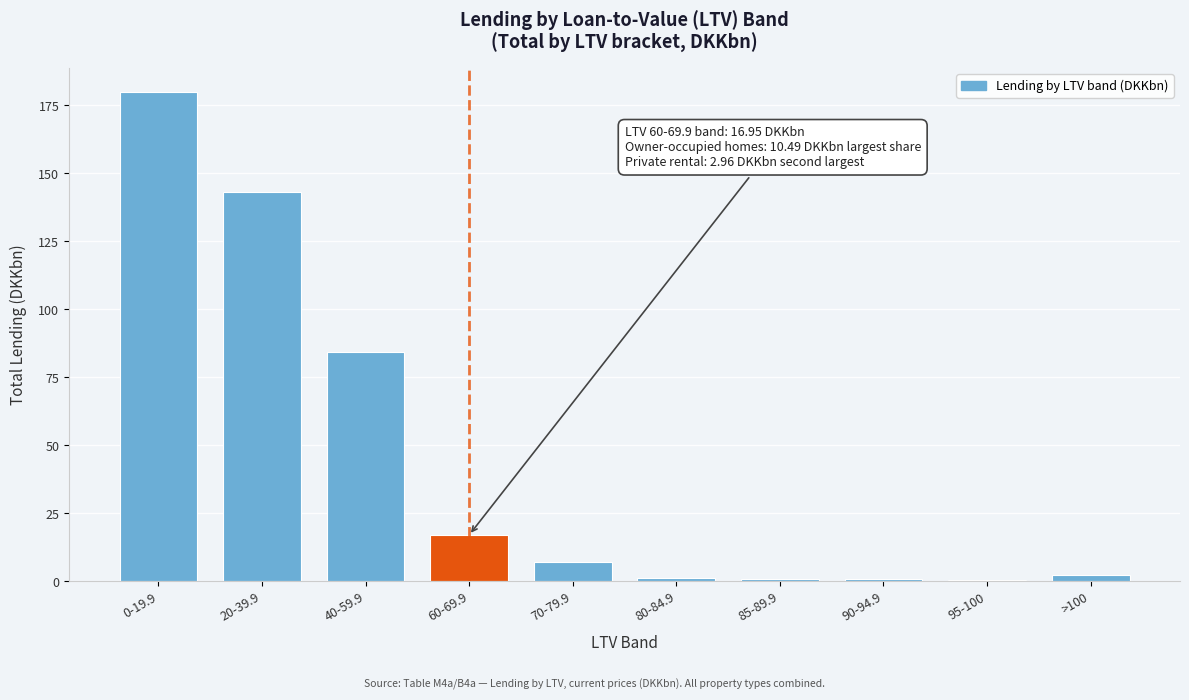

What is the sum of all values?

436.5